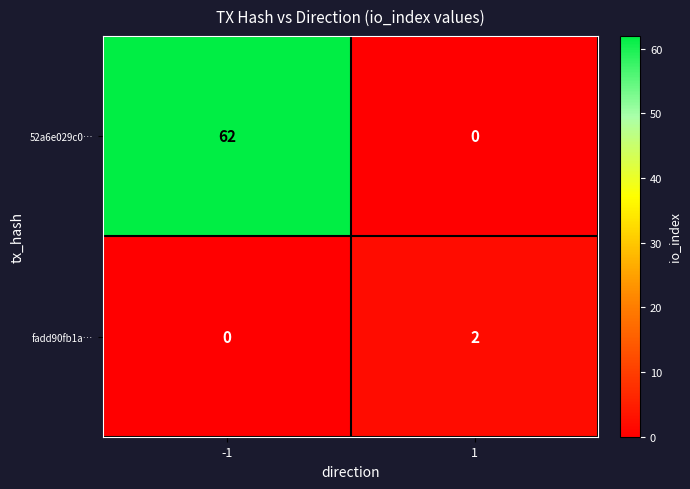

What is the difference between the highest and lowest values at -1?

62